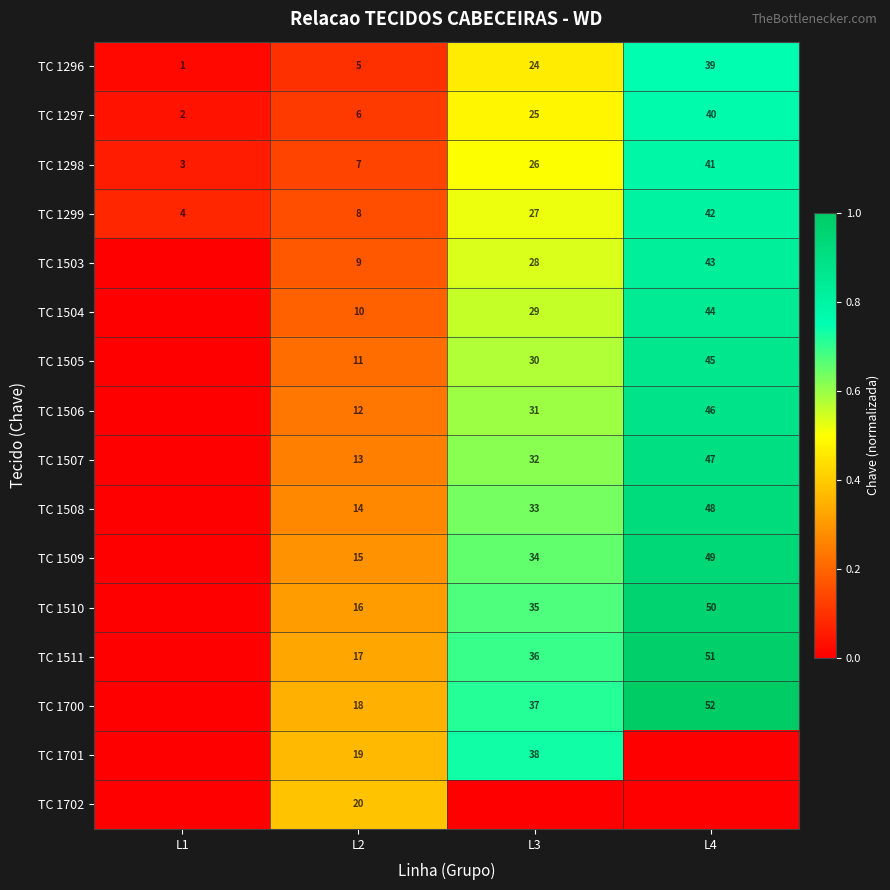

What is the difference between the maximum and minimum values in the TC 1298 series?

38